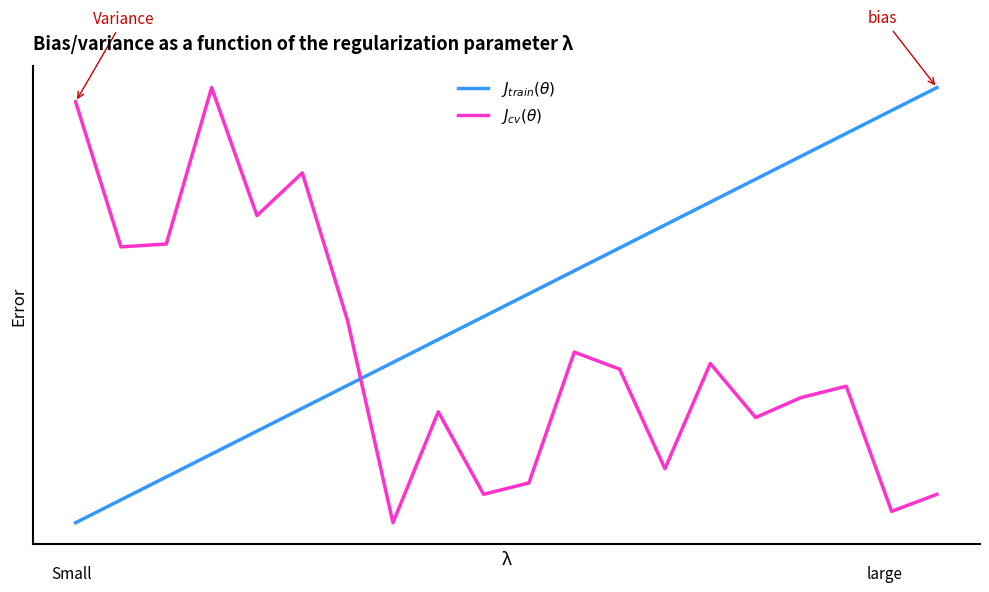

Is this an area chart (filled region under the line)?

No